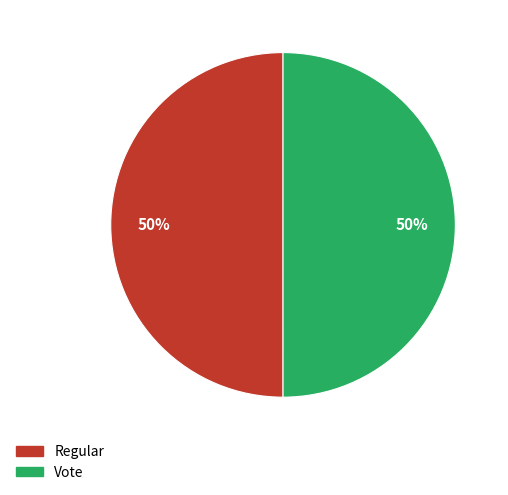

True or false: Vote accounts for 50% of the total.

True